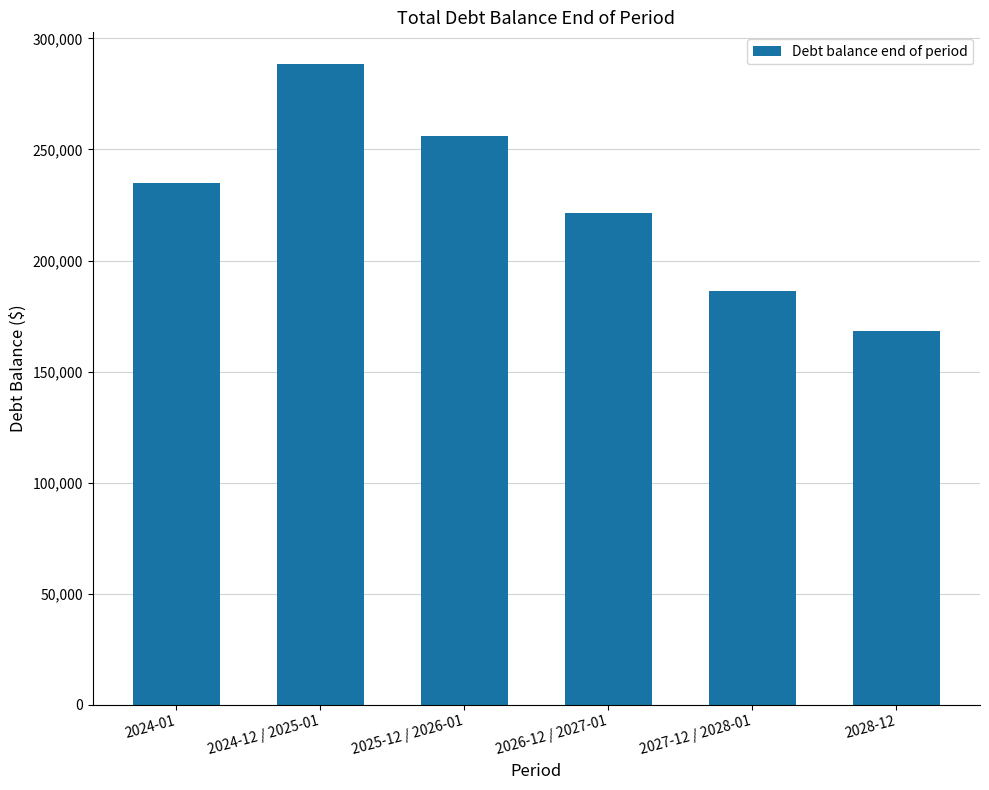

What is the difference between the maximum and minimum values?

120277.8